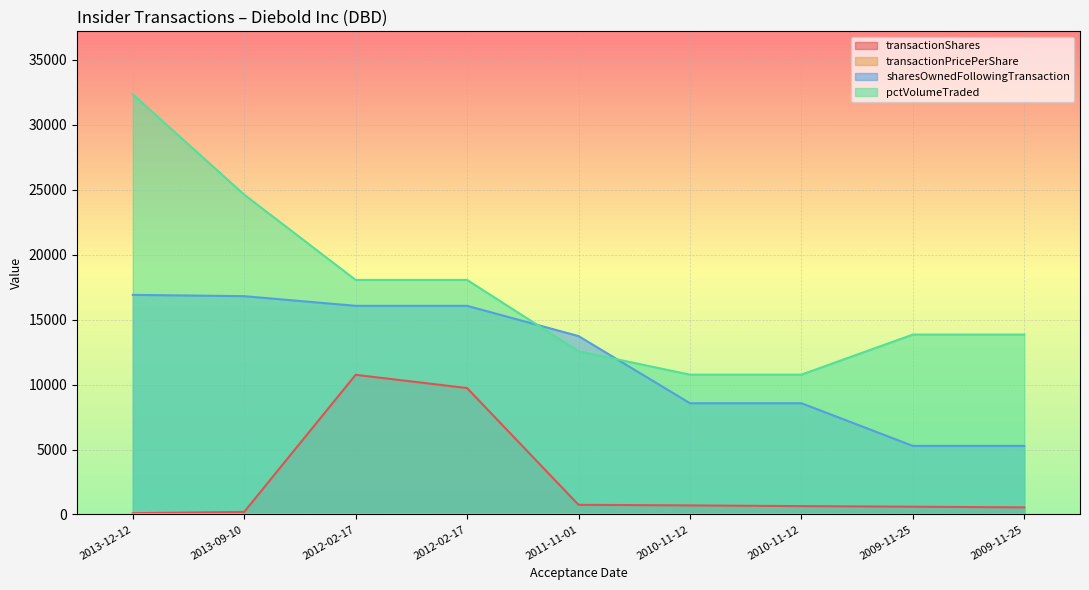

True or false: transactionShares has more than 0 points higher than both neighbors.

True